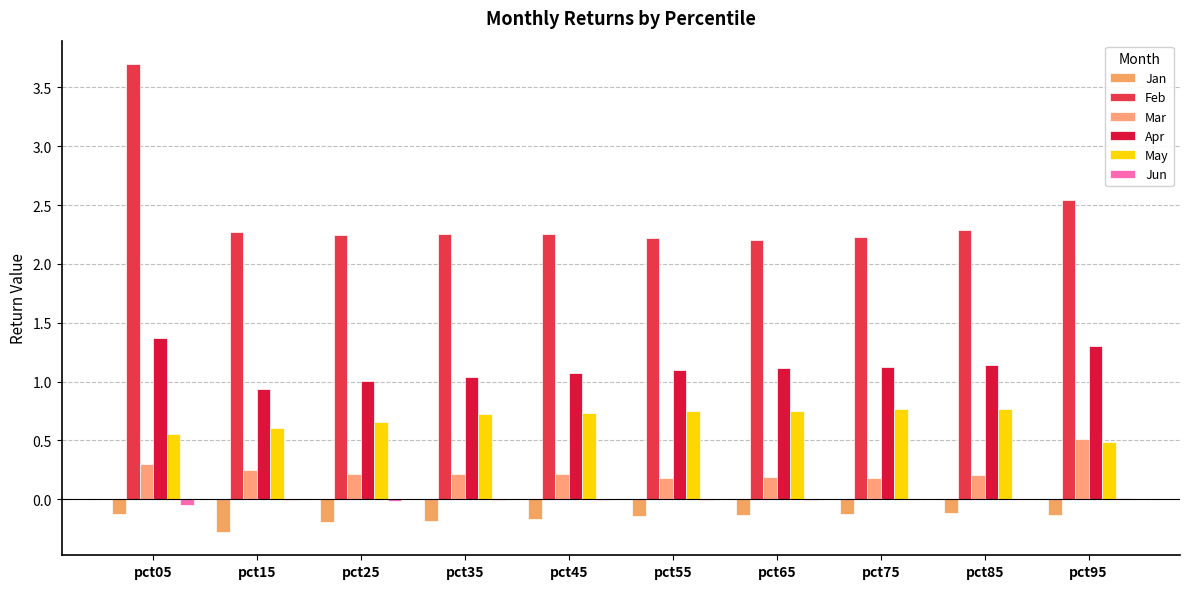

The Jun series shows 0.0 at pct75. True or false?

True